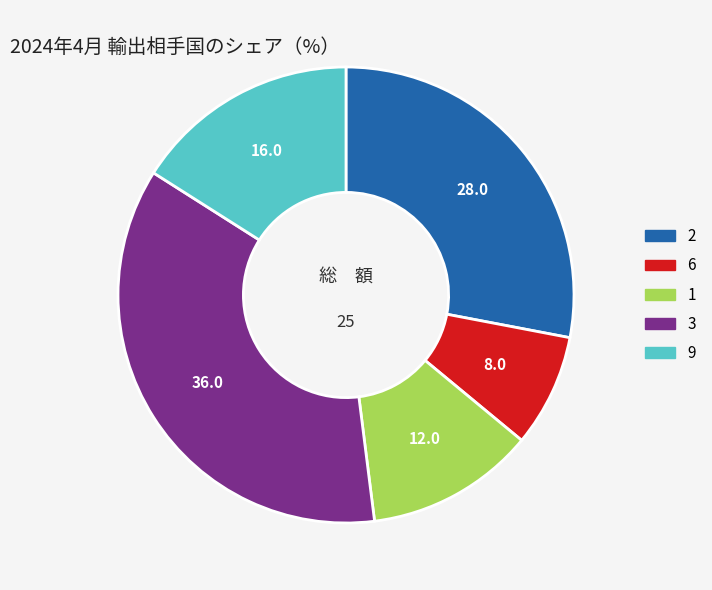

What is the largest slice in the pie chart?

3